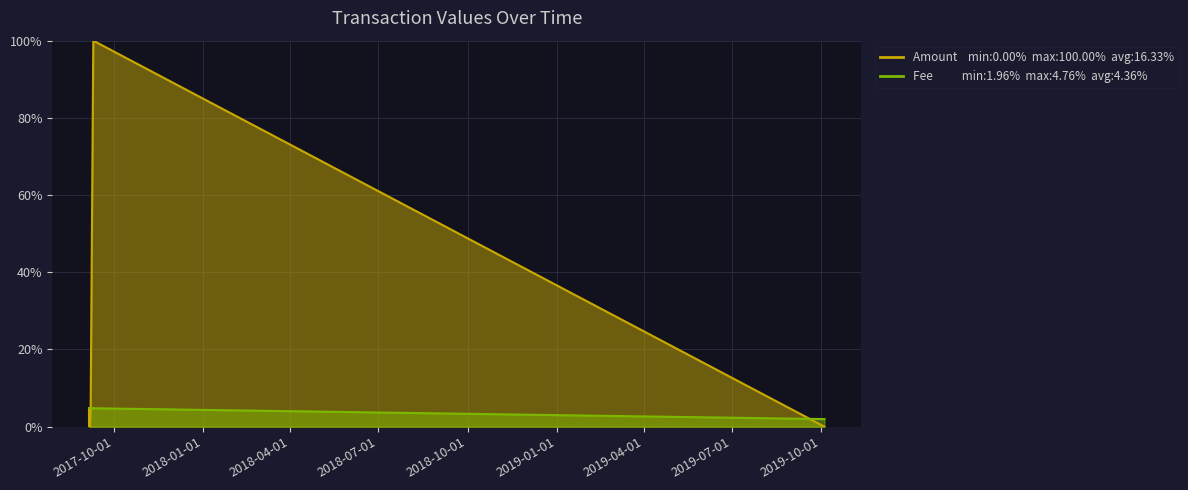

Is it true that Amount equals 4.8 at 2017-09-05 01:52:29?

True